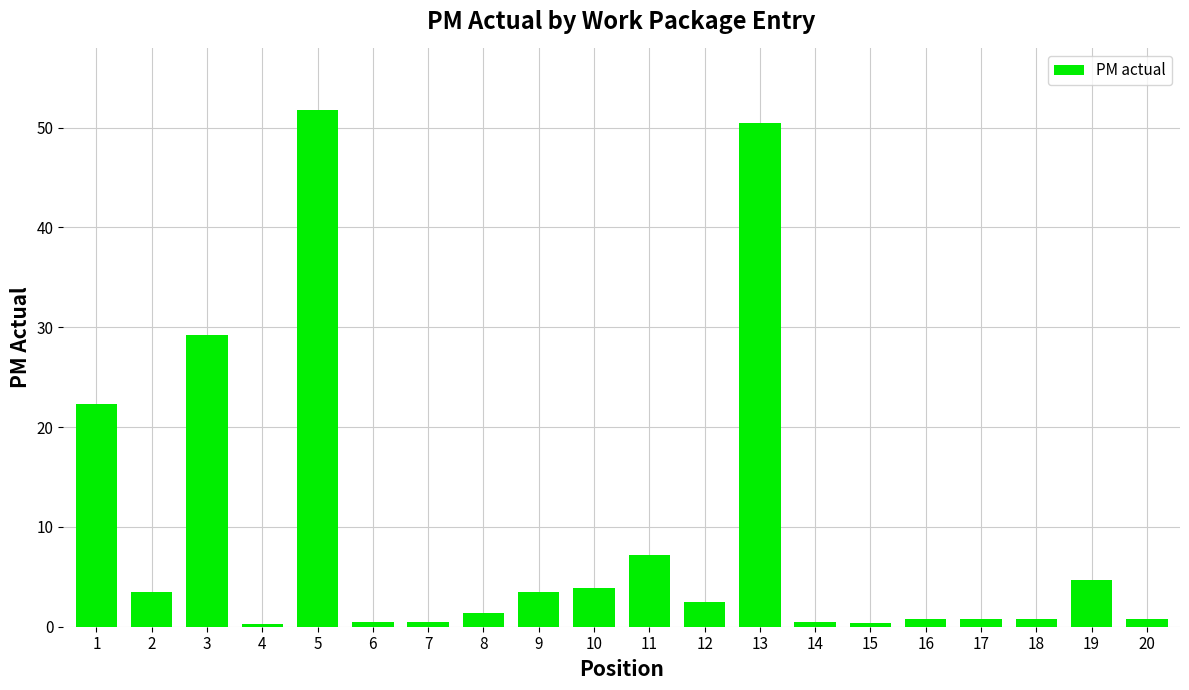

How many bars are there in total?

20